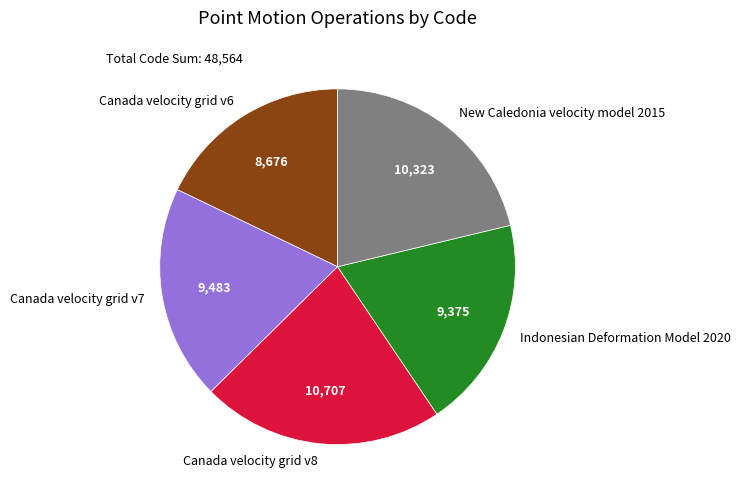

Is the sum of Canada velocity grid v7 and Canada velocity grid v6 greater than half?

No